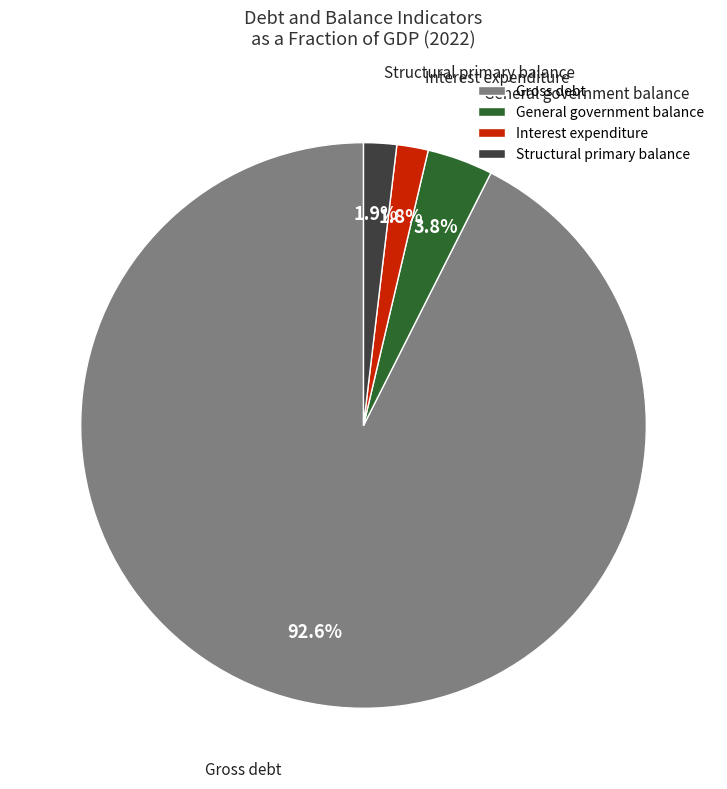

Approximately how many times larger is the value at General government balance compared to Interest expenditure?

2.1